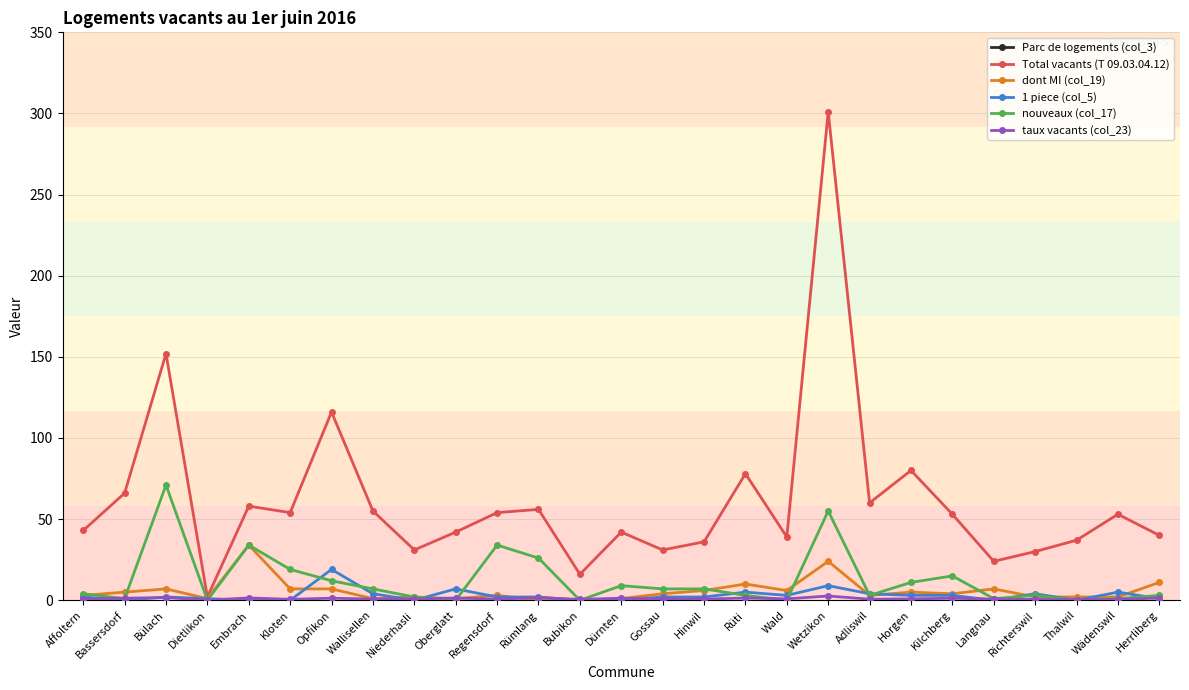

What is the difference between the highest and lowest values at Horgen?

9555.2